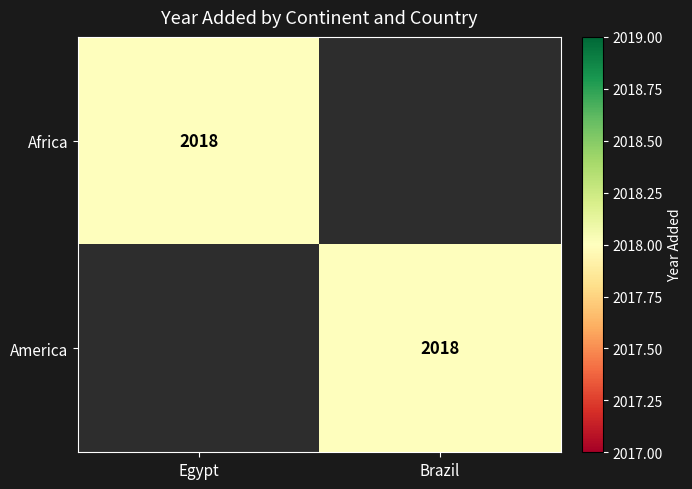

The Africa series shows 3174 at Egypt. True or false?

False